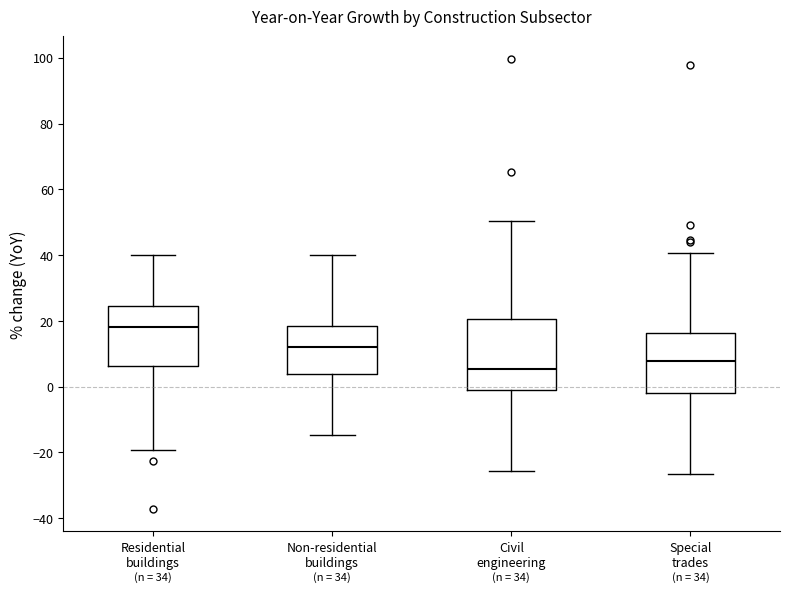

Reading left to right, transcribe this box plot: for each box, give where its median line is, the range the box spans, and where its two whiskers end, as read against the y-axis. The values are not printed on the chart, so give them approximately, as read against the axis.

Residential buildings: median 18, box 6 to 24, whiskers -20 to 40
Non-residential buildings: median 12, box 4 to 18, whiskers -14 to 40
Civil engineering: median 6, box 0 to 20, whiskers -26 to 50
Special trades: median 8, box -2 to 16, whiskers -26 to 40